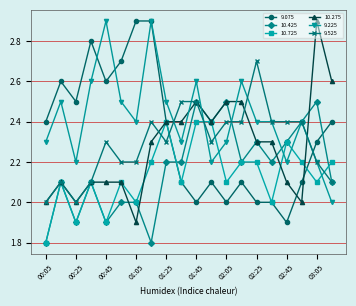

What is the minimum value shown in the chart?

1.8